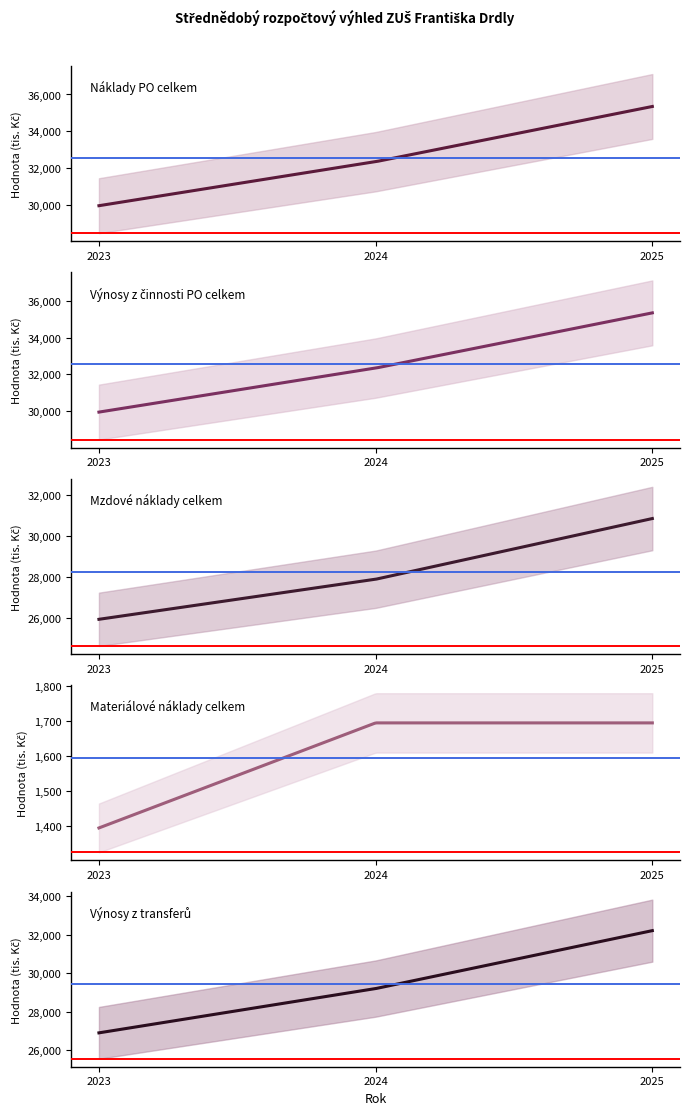

What is the value of the Náklady PO celkem point at the 2nd from the left?

32338